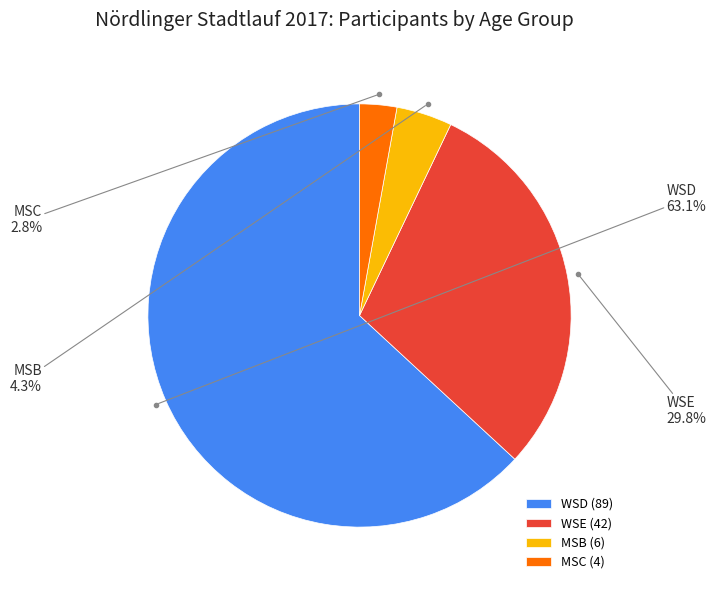

Approximately how many times larger is the value at WSE compared to WSD?

0.5